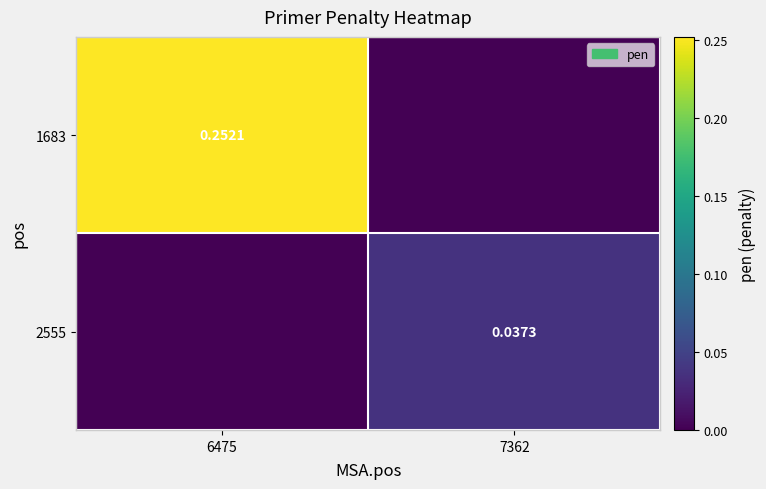

Is the value of 1683 at 6475 greater than the value of 2555 at 7362?

Yes